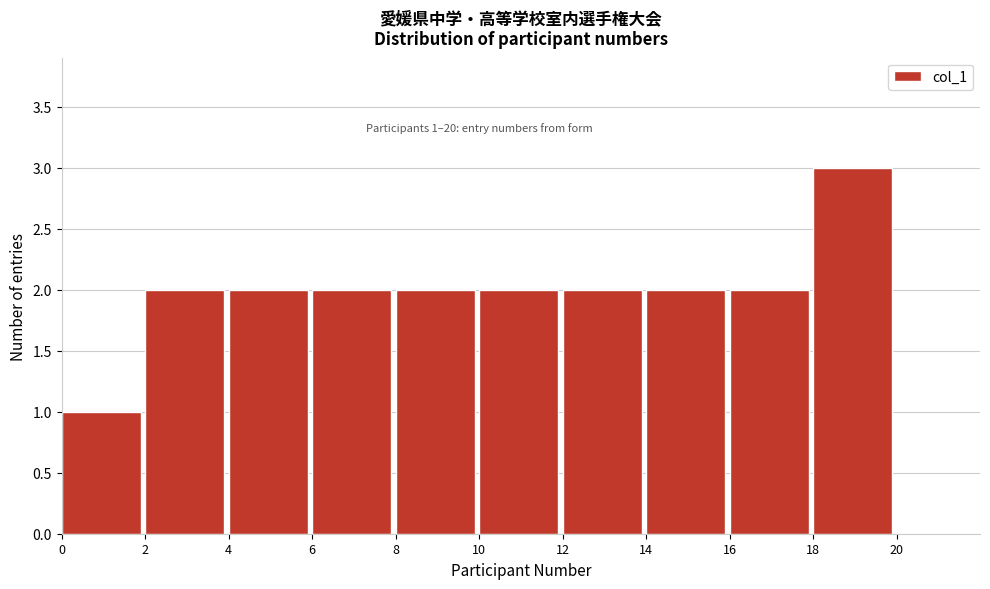

Over which range of the x-axis is the bar tallest?

18 to 20